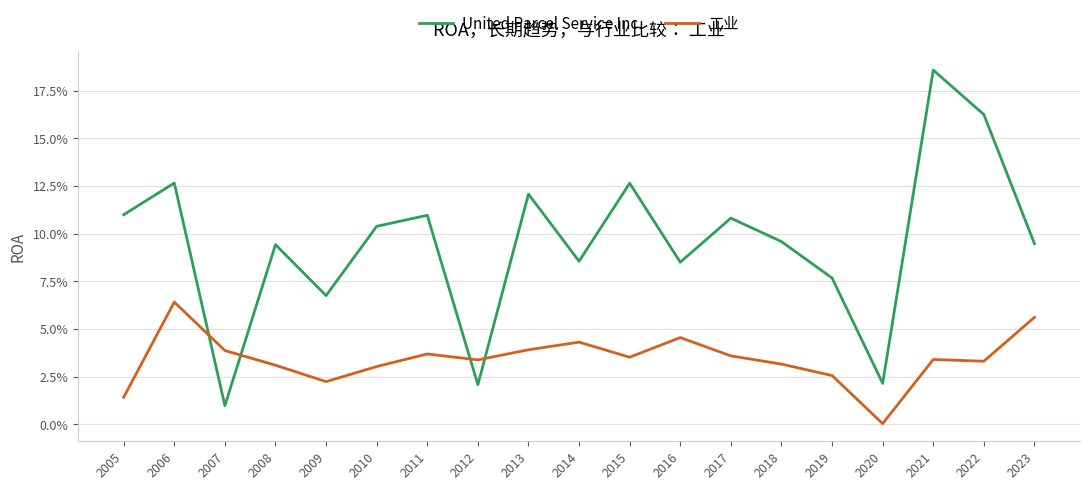

Reading left to right, what are all the values shown in this chart?

United Parcel Service Inc.: 2005=0.1	2006=0.1	2007=0.0	2008=0.1	2009=0.1	2010=0.1	2011=0.1	2012=0.0	2013=0.1	2014=0.1	2015=0.1	2016=0.1	2017=0.1	2018=0.1	2019=0.1	2020=0.0	2021=0.2	2022=0.2	2023=0.1
工业: 2005=0.0	2006=0.1	2007=0.0	2008=0.0	2009=0.0	2010=0.0	2011=0.0	2012=0.0	2013=0.0	2014=0.0	2015=0.0	2016=0.0	2017=0.0	2018=0.0	2019=0.0	2020=0.0	2021=0.0	2022=0.0	2023=0.1